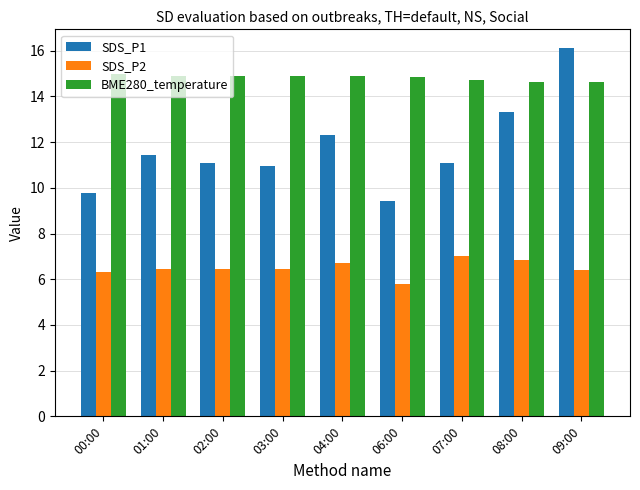

Rank the series by their maximum value, from highest to lowest.

SDS_P1, BME280_temperature, SDS_P2